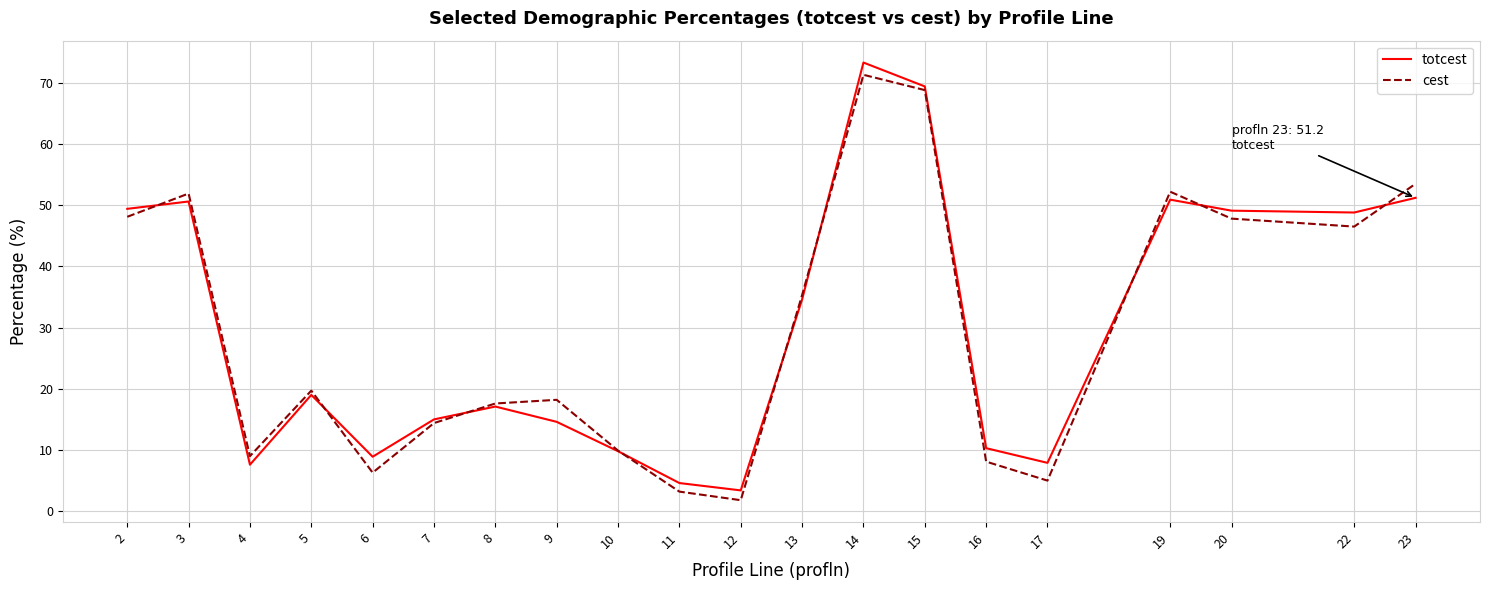

True or false: totcest has a value of 32.9 at 19.

False